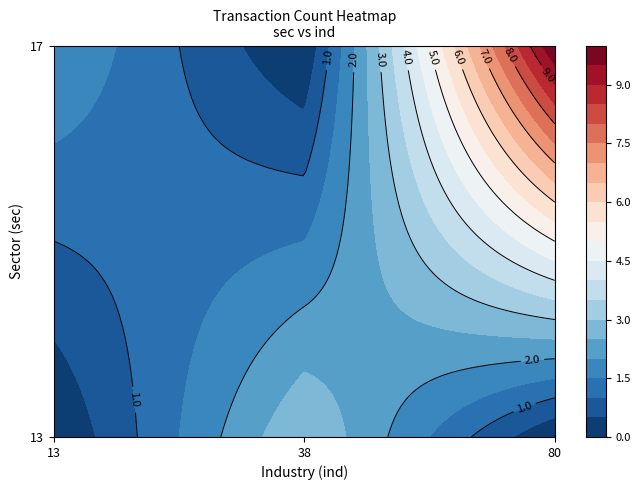

Which category has the highest value across all series?

80